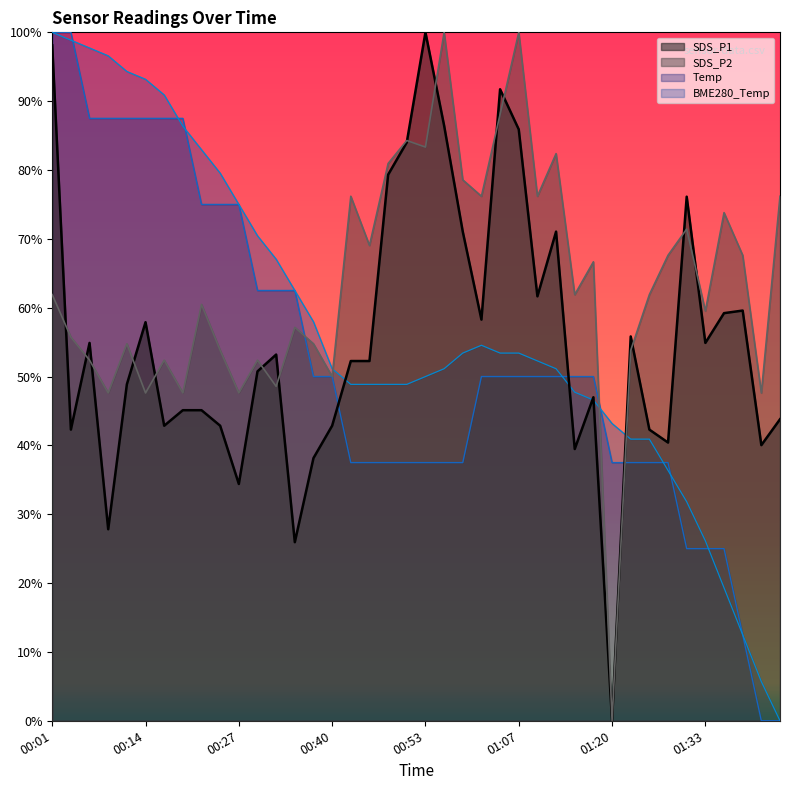

How many categories are shown in the chart?

40